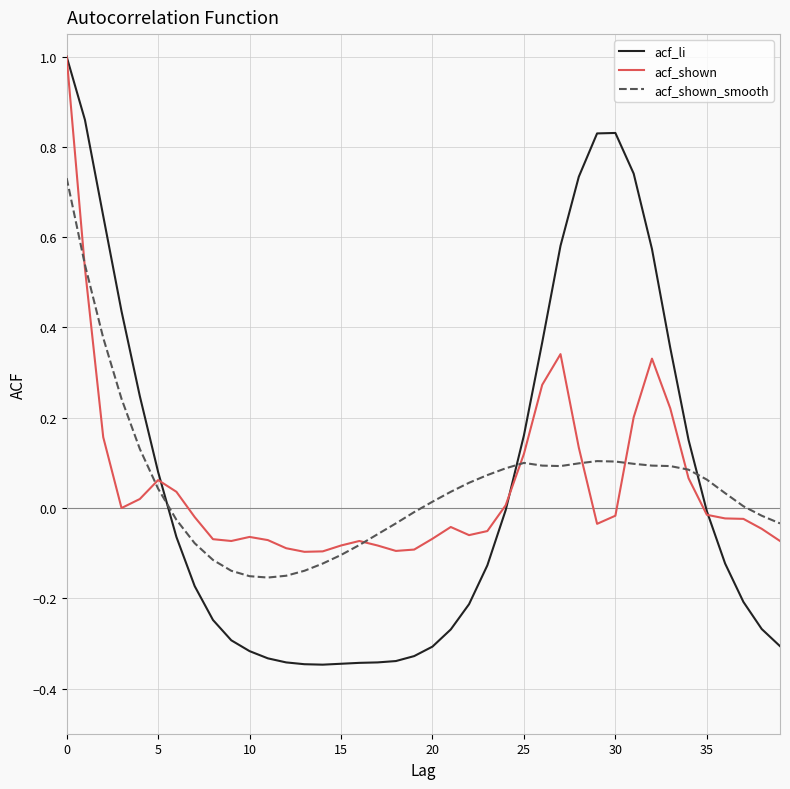

Which series has the largest range (max minus min)?

acf_li